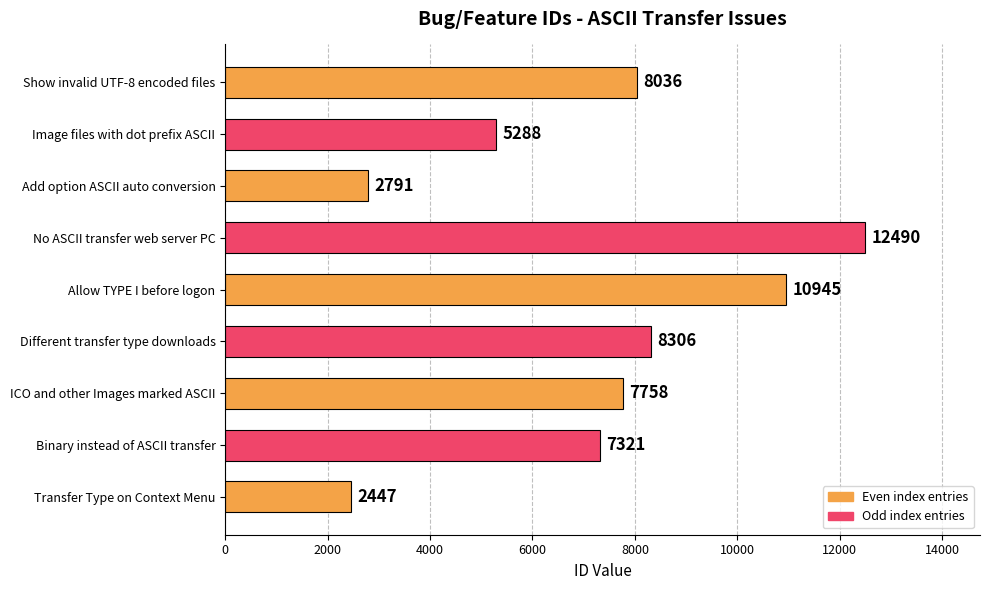

What is the difference between the maximum and minimum values?

10043